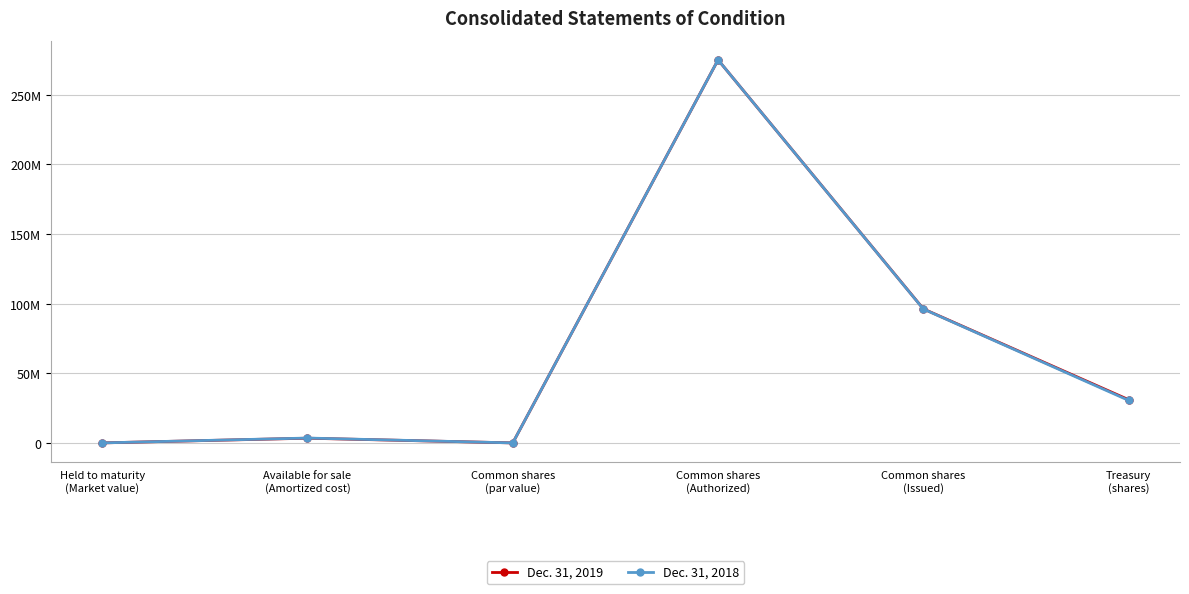

Does the chart have visible grid lines?

Yes